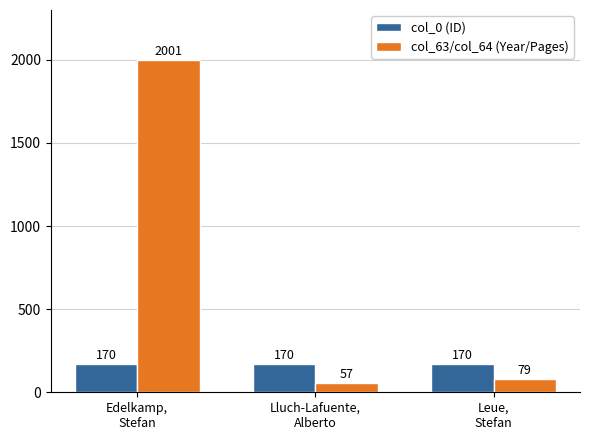

At which label does col_63/col_64 (Year/Pages) first exceed 79?

Edelkamp,
Stefan